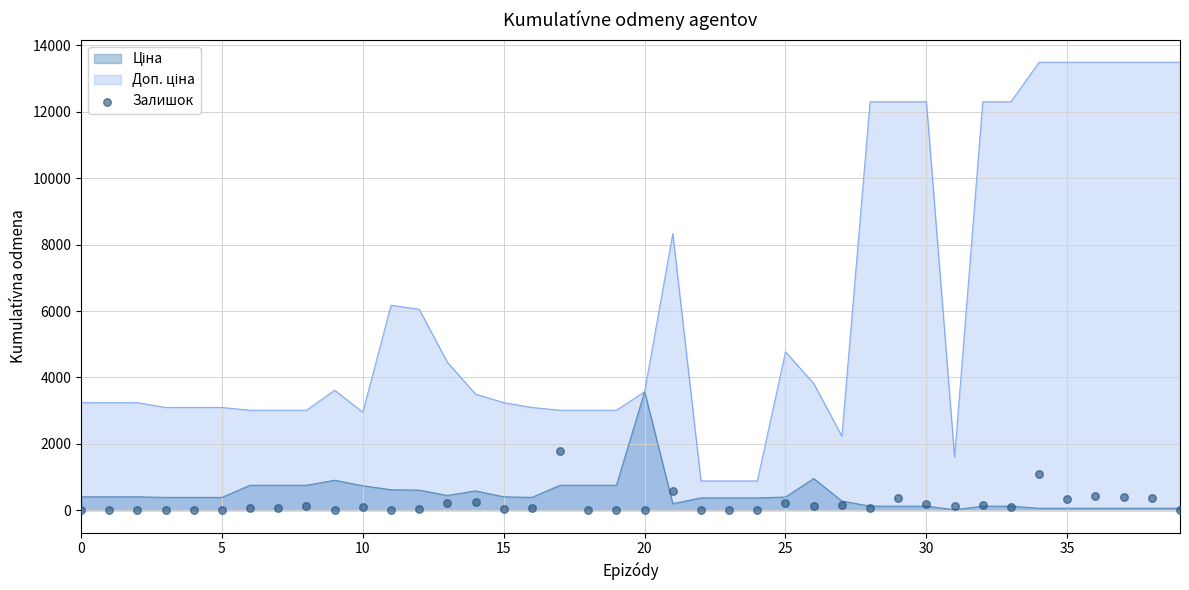

What is the change in value from 13 to 25?

-27